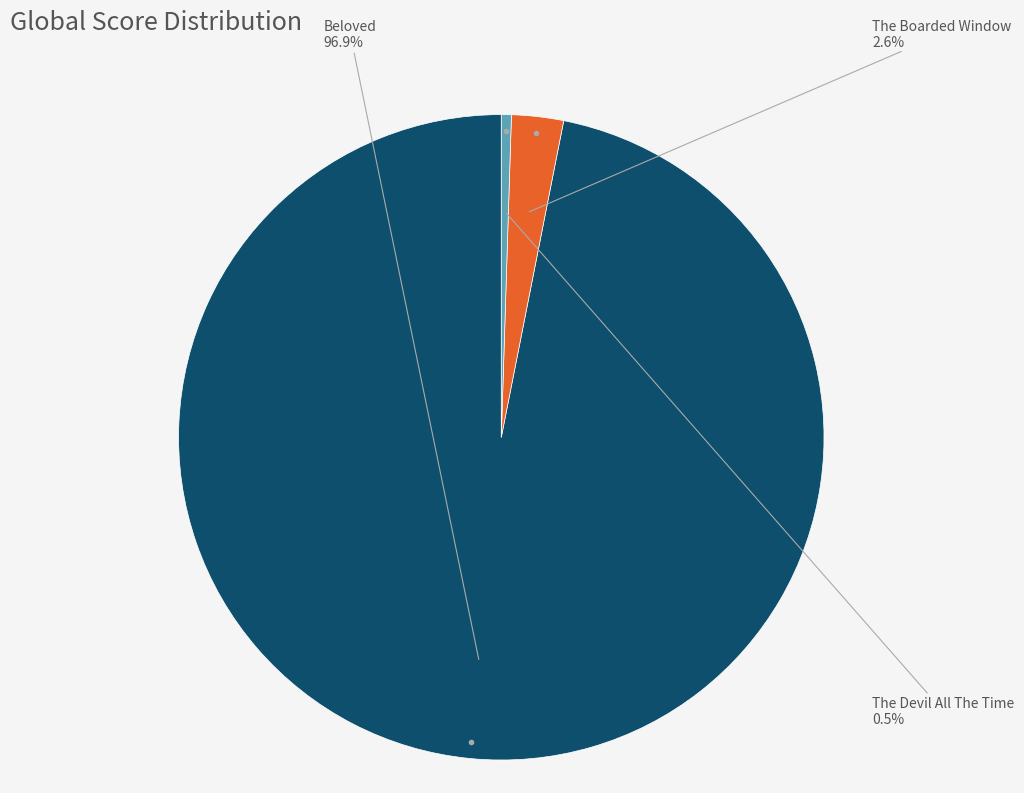

How many segments does this pie chart have?

3